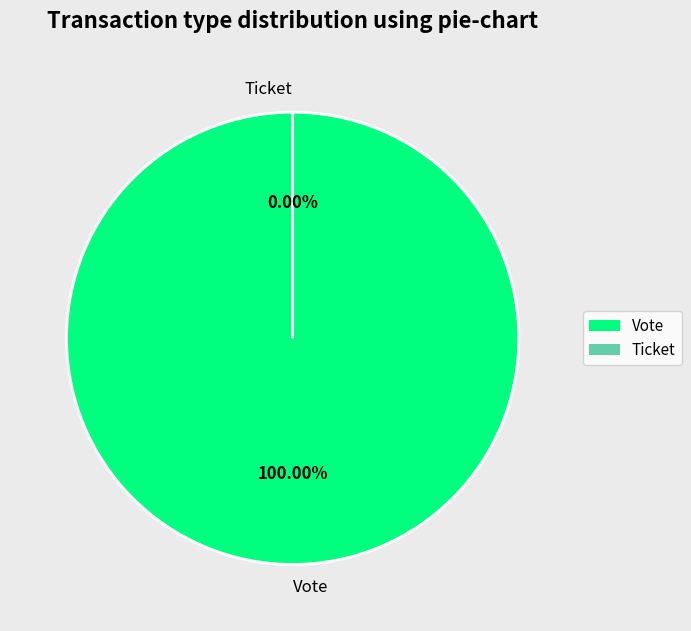

Between Vote and Ticket, which is larger?

Vote